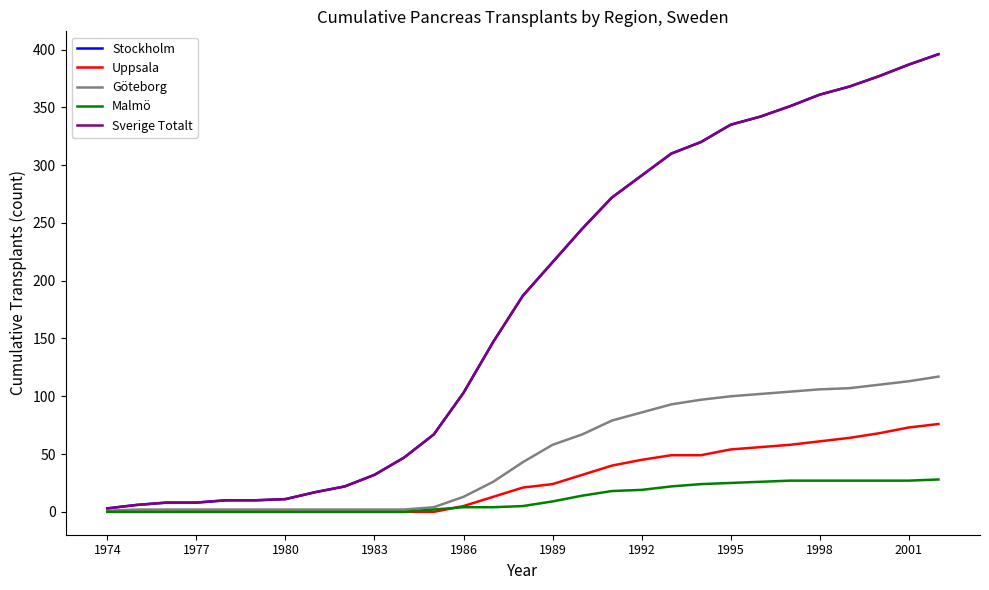

Is this an area chart (filled region under the line)?

No